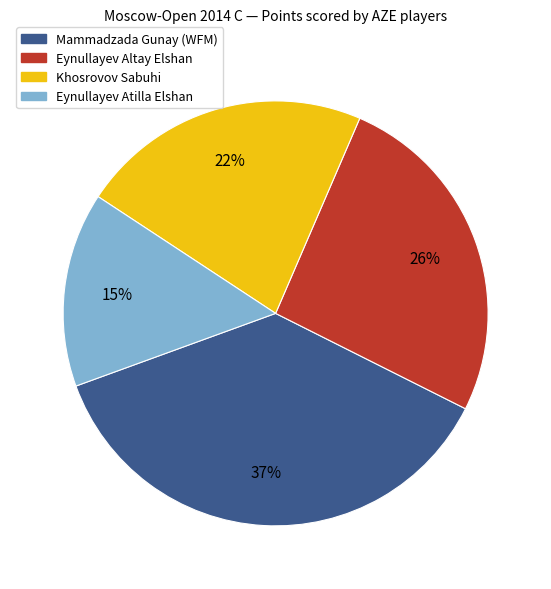

To the nearest percent, what portion does Eynullayev Atilla Elshan represent?

15%